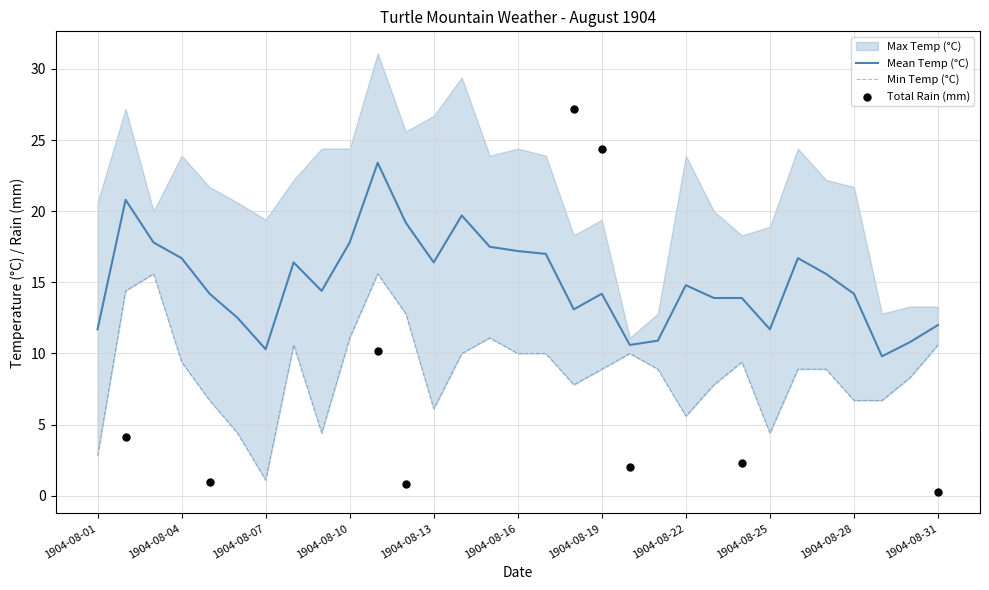

Is it true that Mean Temp (°C) equals 4.4 at 1904-08-01?

False